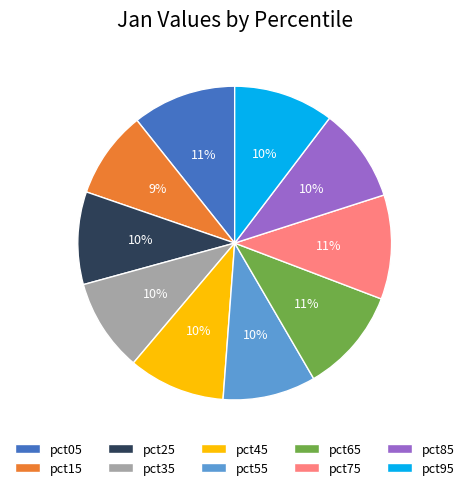

The pct15 slice represents 16% of the pie. True or false?

False